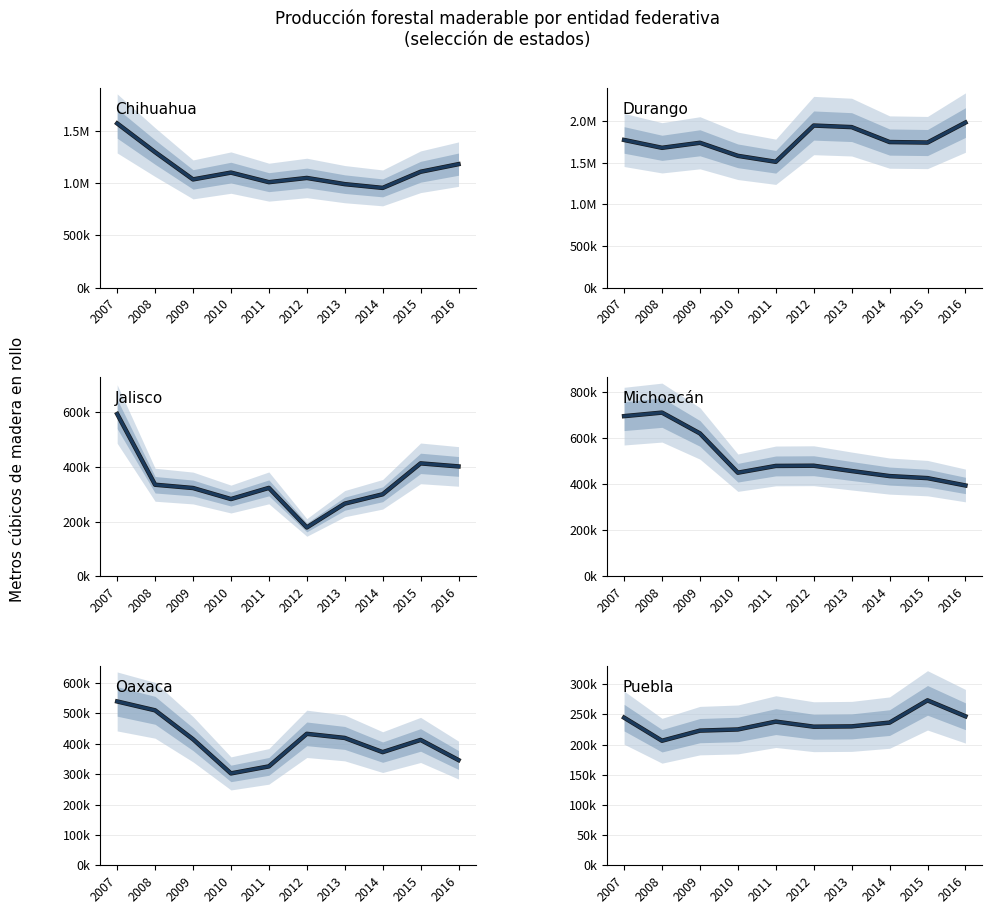

Reading left to right, list all the values displayed in this chart.

Chihuahua: 2007=1568189	2008=1293939	2009=1033181	2010=1098331	2011=1006824	2012=1047219	2013=987955	2014=952085	2015=1106296	2016=1179107
Durango: 2007=1775224	2008=1680689	2009=1741212	2010=1584124	2011=1512610	2012=1948723	2013=1929741	2014=1749999	2015=1744117	2016=1984424
Jalisco: 2007=593368	2008=334907	2009=322913	2010=282592	2011=323389	2012=178846	2013=265844	2014=299979	2015=412958	2016=401796
Michoacán: 2007=694170	2008=709550	2009=619422	2010=449223	2011=478535	2012=479450	2013=456473	2014=434570	2015=425728	2016=393925
Oaxaca: 2007=539371	2008=510157	2009=415049	2010=302460	2011=325591	2012=432760	2013=419250	2014=372495	2015=412685	2016=346407
Puebla: 2007=244597	2008=206339	2009=223089	2010=225032	2011=238024	2012=229588	2013=230106	2014=236378	2015=273227	2016=246892